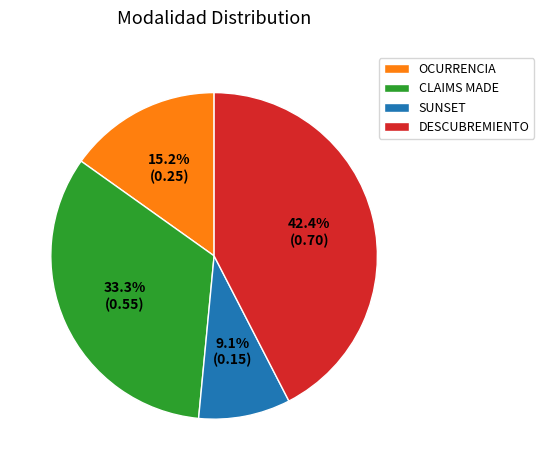

Count the number of slices in the pie.

4